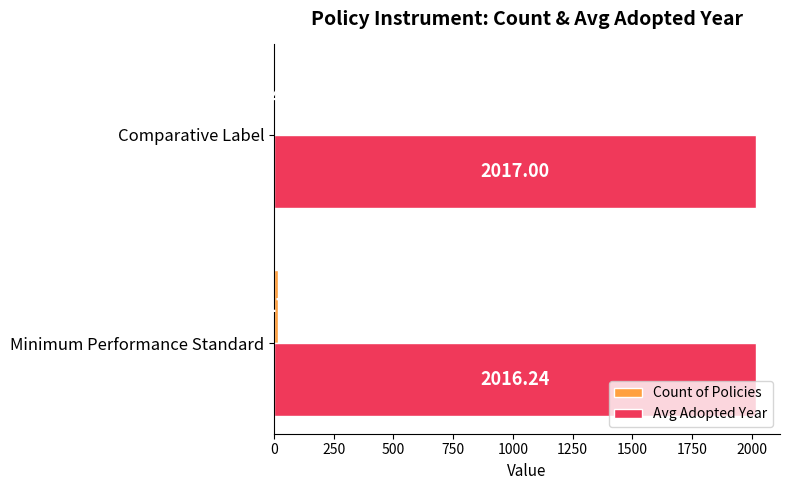

Which series has the largest total across all categories?

Avg Adopted Year